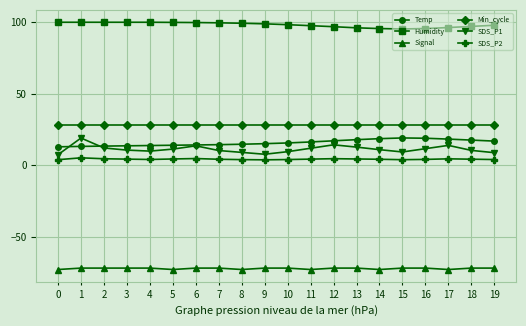

What is the difference between the maximum and minimum values in the SDS_P2 series?

1.4